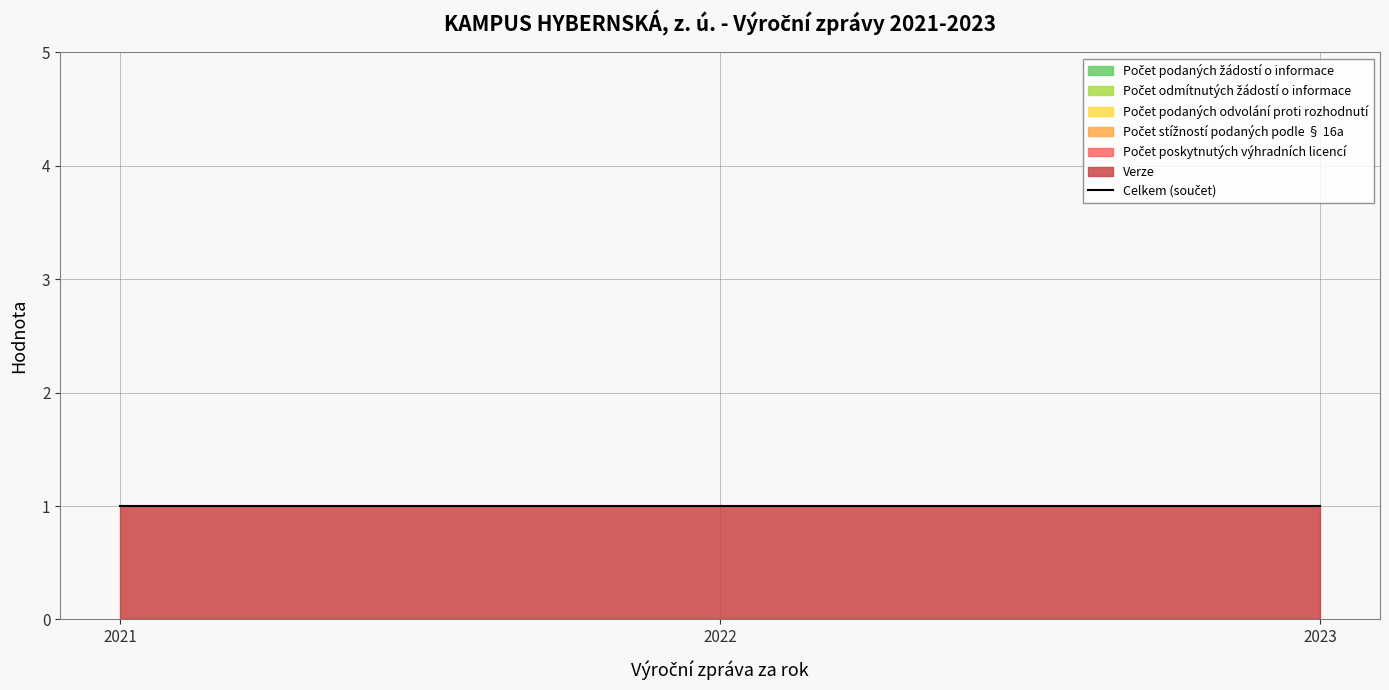

At which label does Počet podaných odvolání proti rozhodnutí reach its peak?

2021